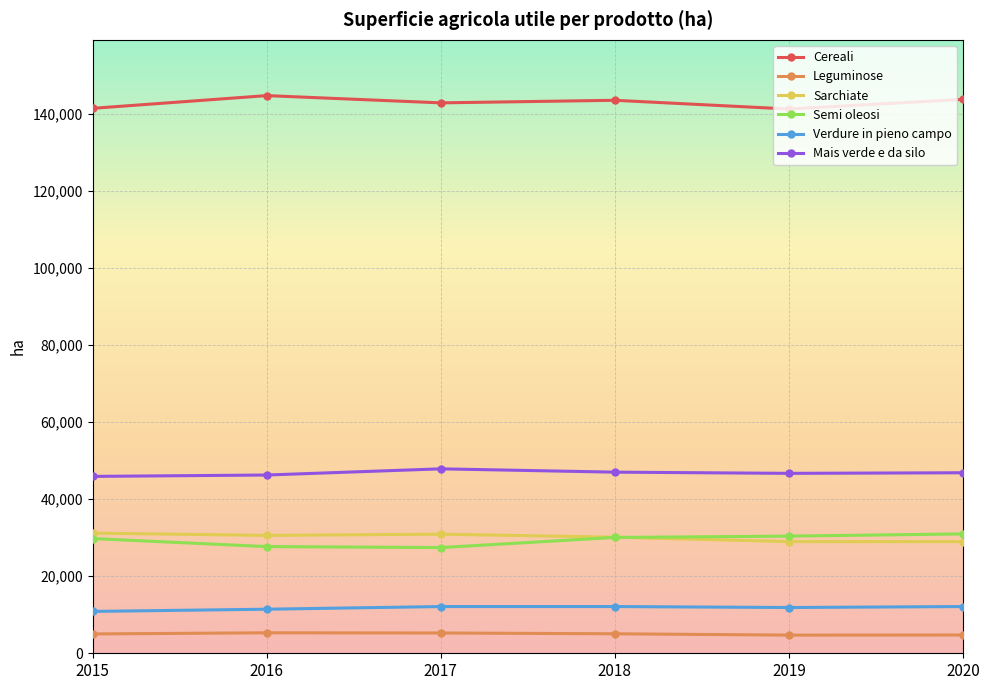

What is the minimum value shown in the chart?

4714